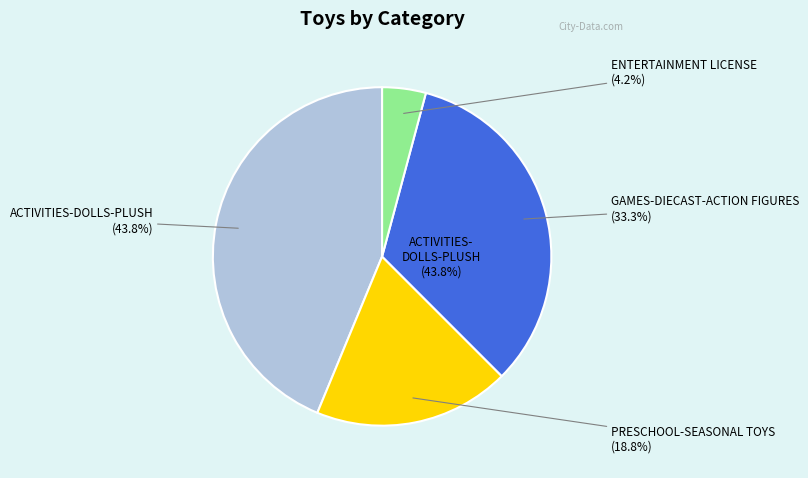

Which slice is the largest?

ACTIVITIES-DOLLS-PLUSH